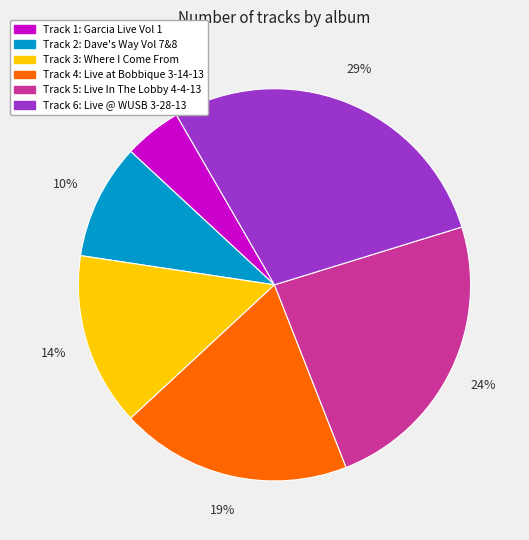

To the nearest percent, what is the difference between the largest and smallest slice percentages?

24%